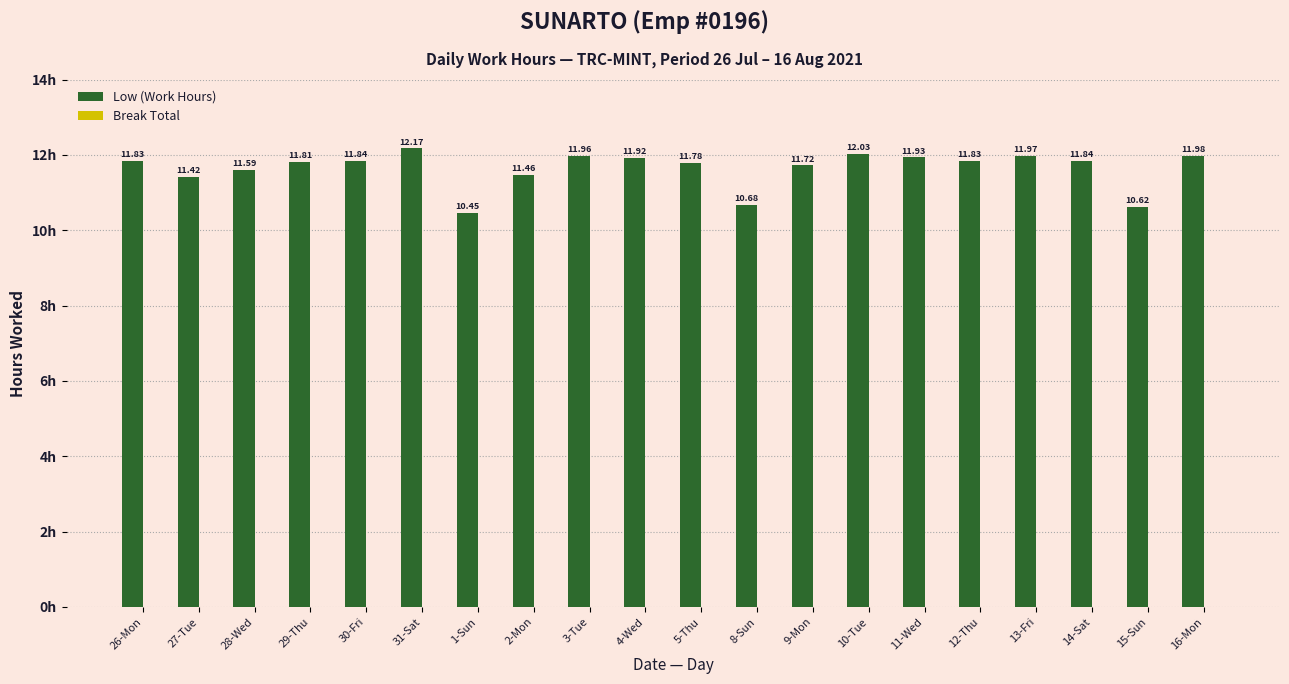

What is the difference between the second highest and minimum values?

1.6